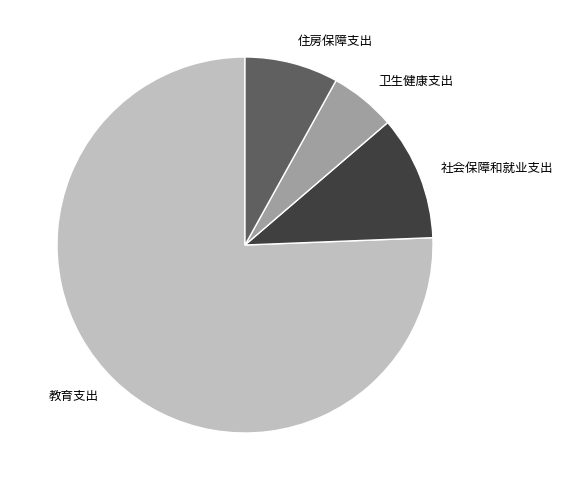

What is the majority slice?

教育支出